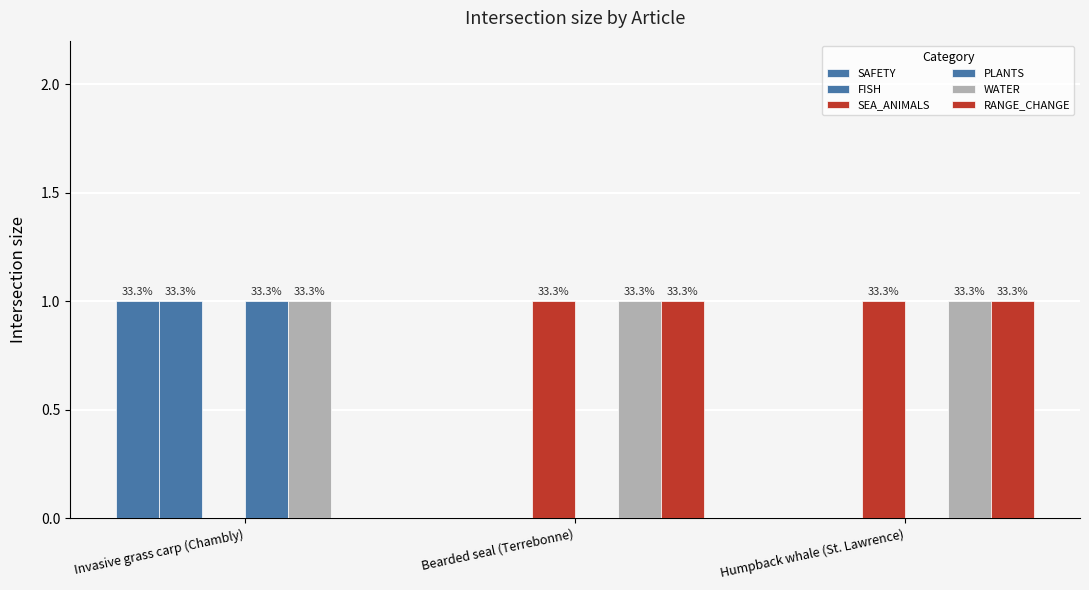

Which series has the widest spread of values?

SAFETY